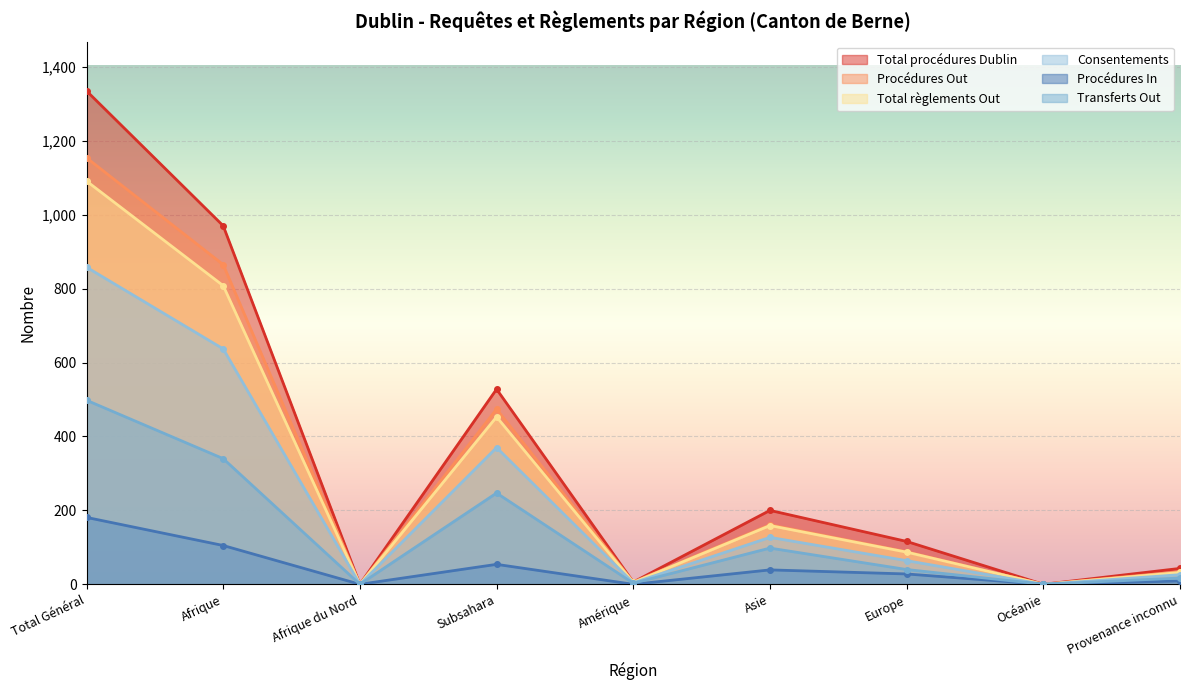

The Total règlements Out series shows 1091 at Total Général. True or false?

True